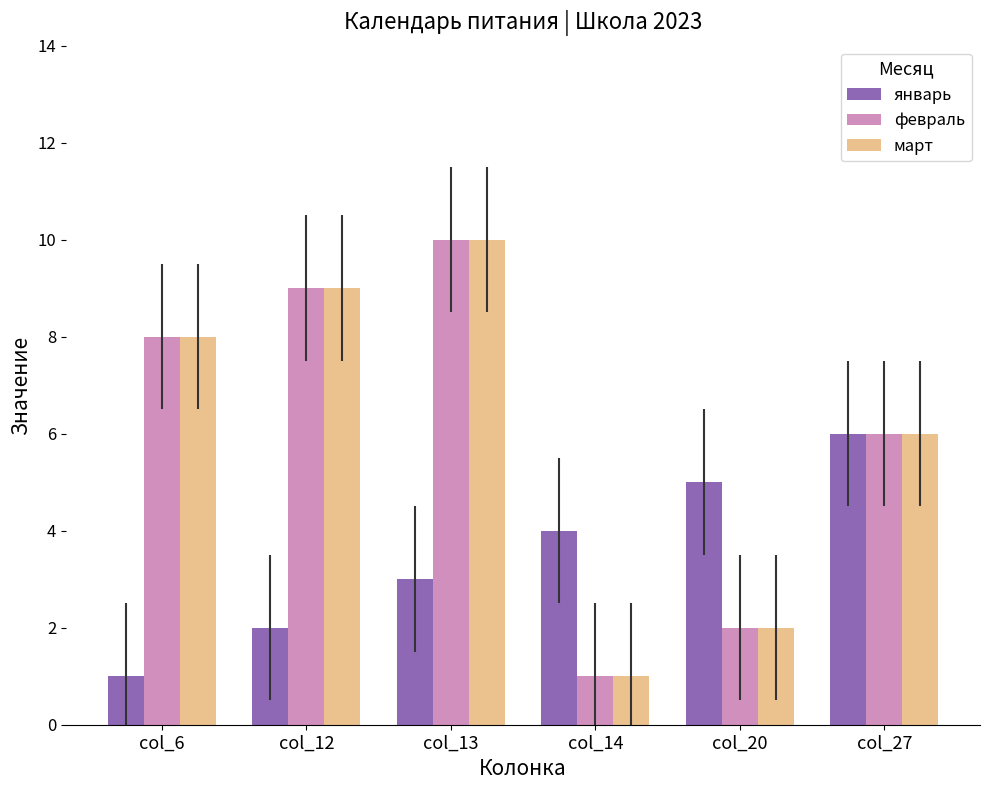

The март series shows 2 at col_20. True or false?

True